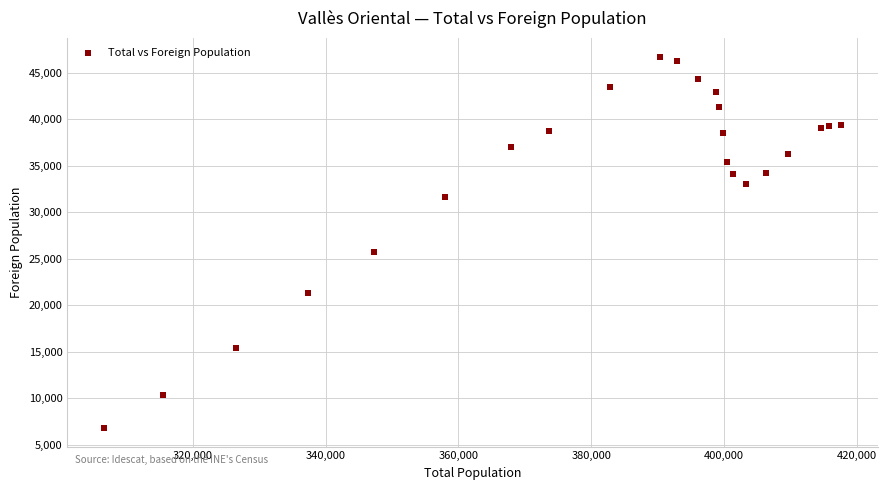

What Y value in the scatter plot is closest to 26768?

25756